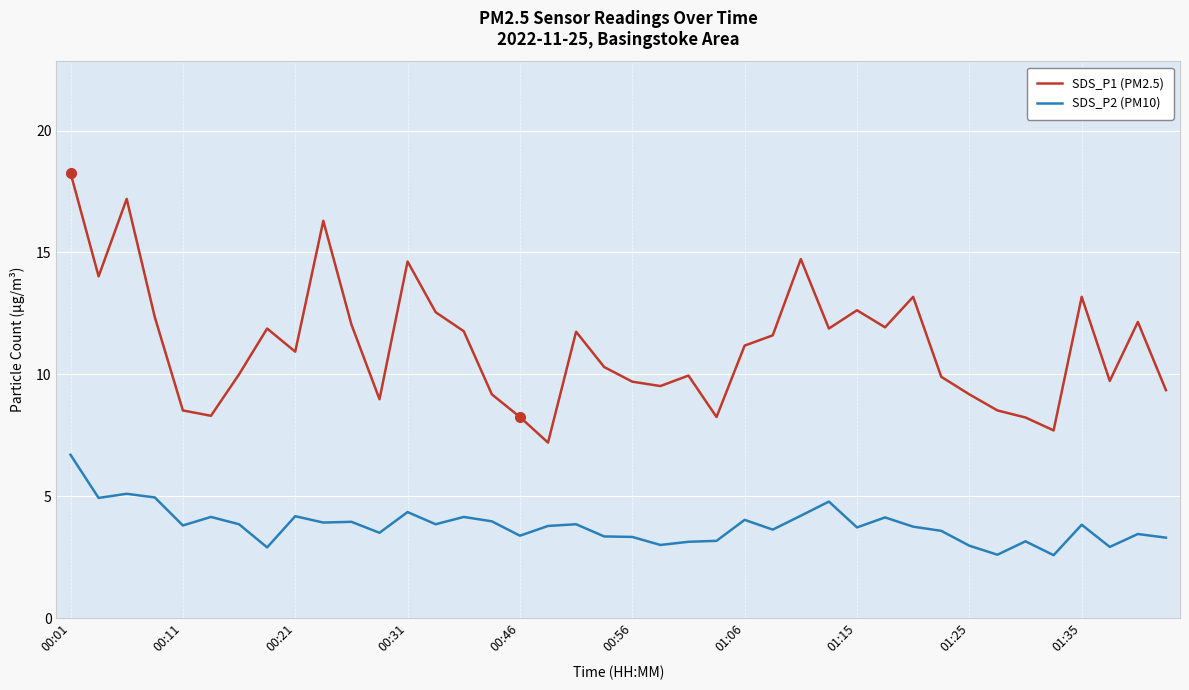

Which series has the largest range (max minus min)?

SDS_P1 (PM2.5)